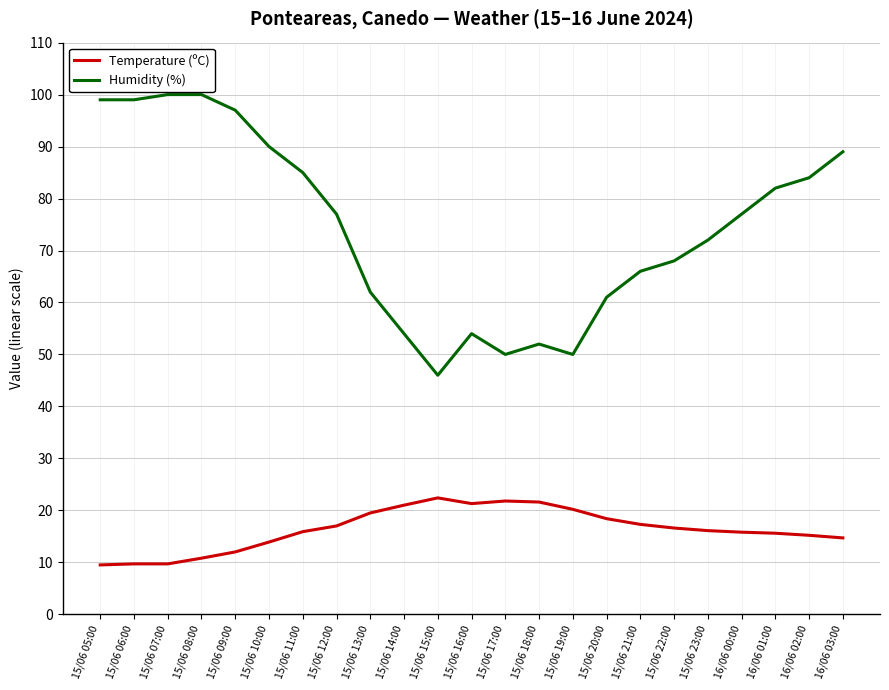

Which series changed the most between 15/06 12:00 and 16/06 01:00?

Humidity (%)